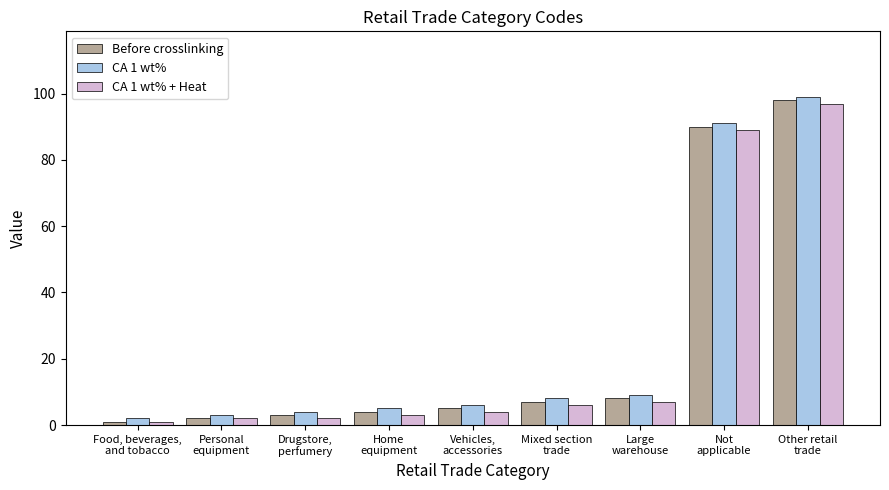

The value of CA 1 wt% at Food, beverages,
and tobacco is 2. True or false?

True